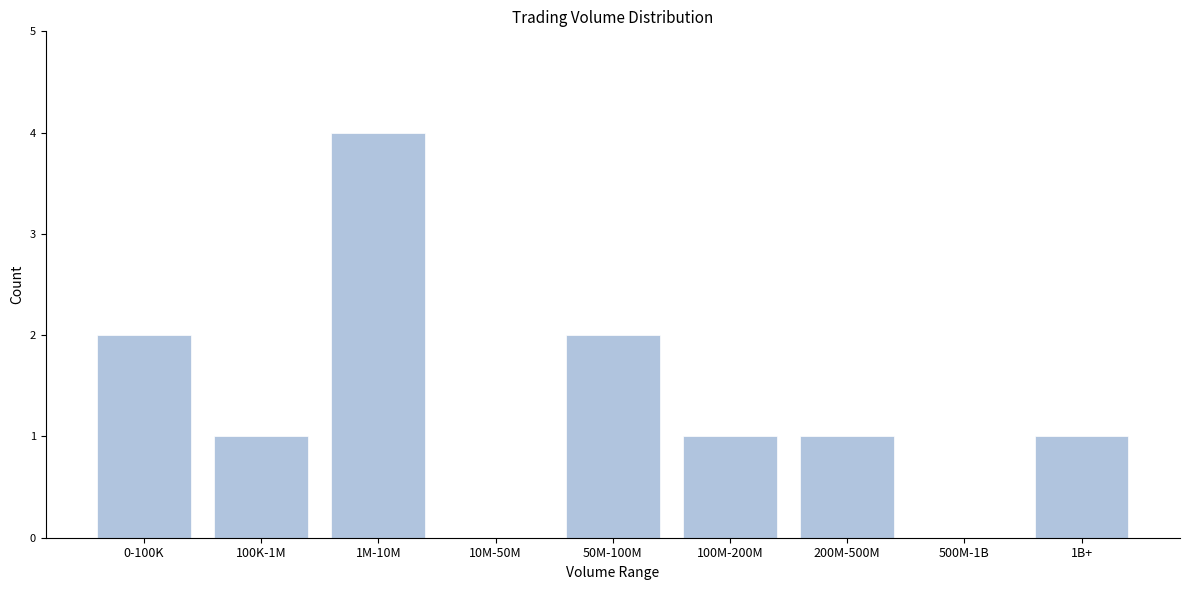

Reading left to right, list all the values displayed in this chart.

0-100K=2	100K-1M=1	1M-10M=4	10M-50M=0	50M-100M=2	100M-200M=1	200M-500M=1	500M-1B=0	1B+=1